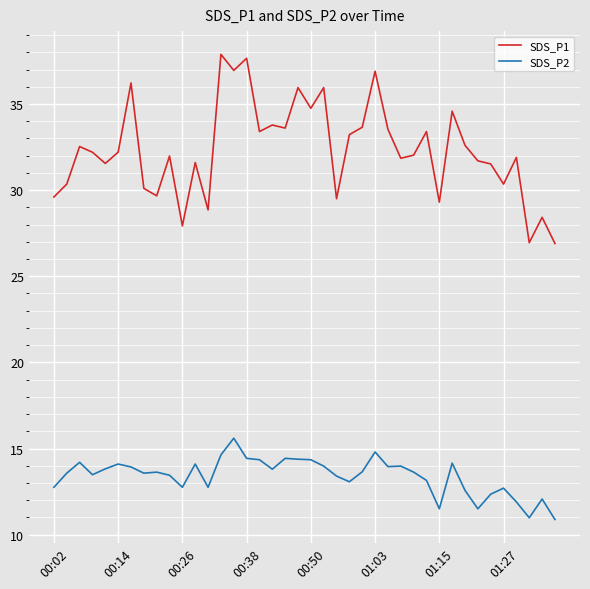

What is the maximum value shown in the chart?

37.9